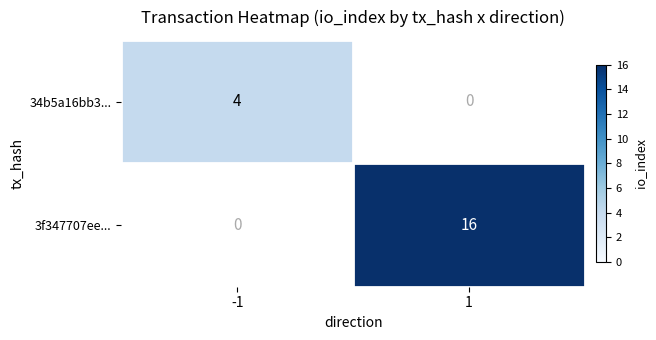

Which series changed the most between -1 and 1?

3f347707ee...